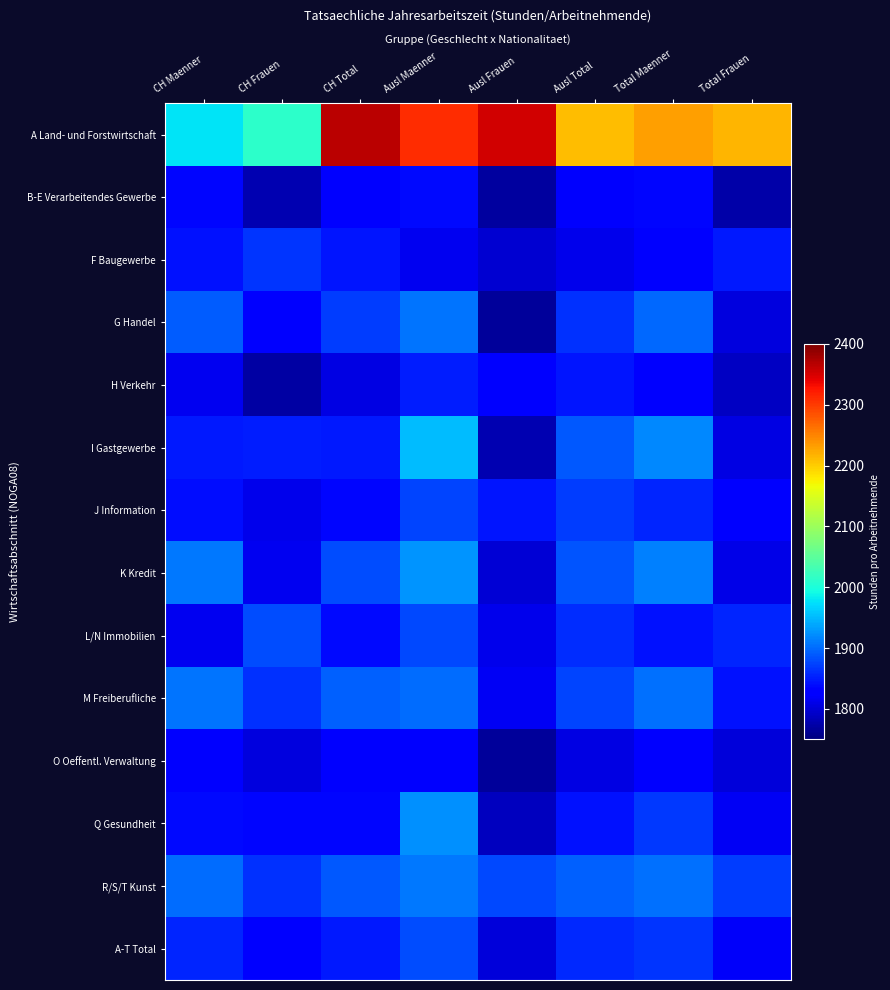

How many data points does each series have?

8